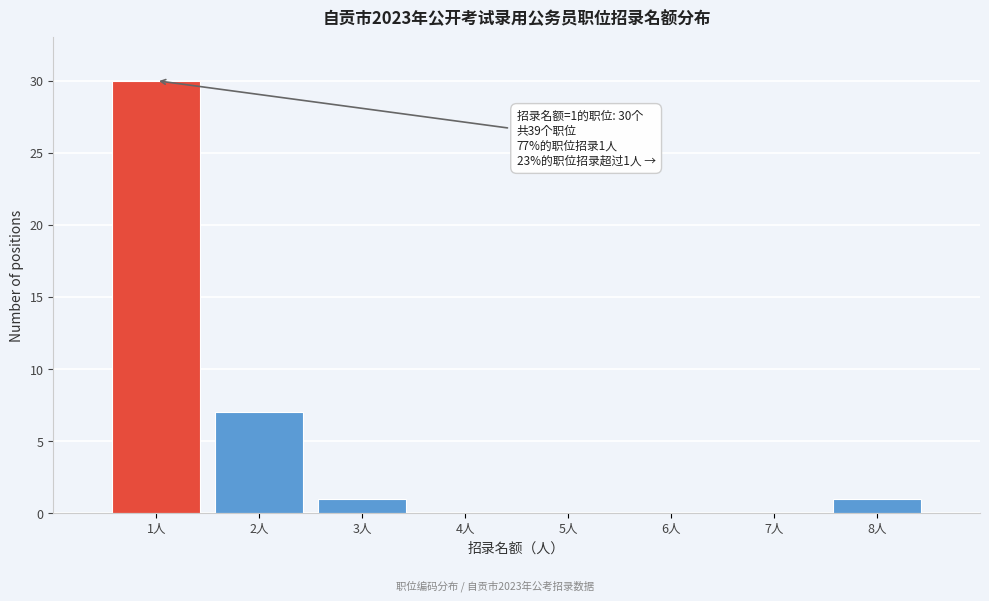

Over which range of the x-axis is the bar tallest?

0.5 to 1.5